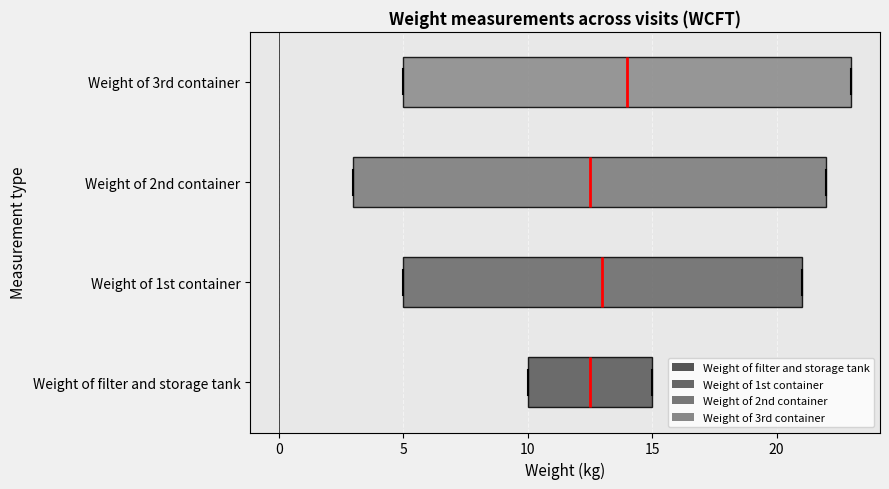

Which box is the widest, from its left edge to its right edge?

Weight of 2nd container